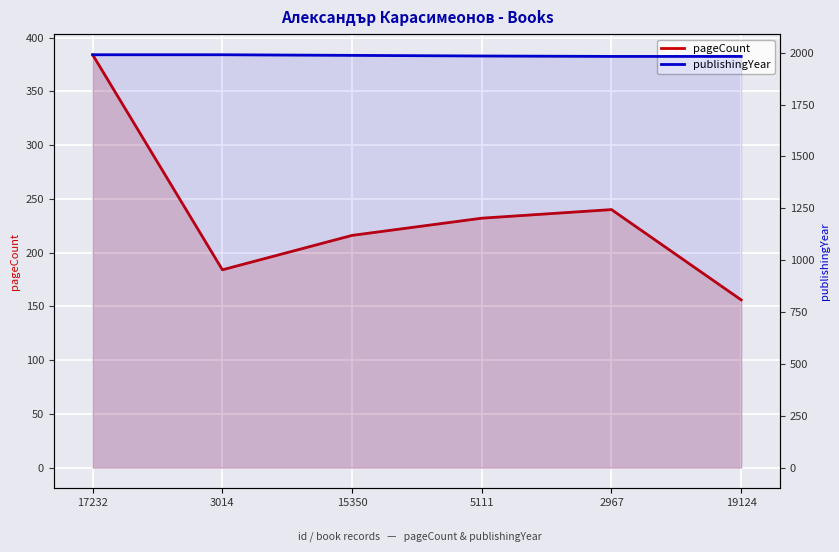

Rank the series by their average value, from lowest to highest.

pageCount, publishingYear